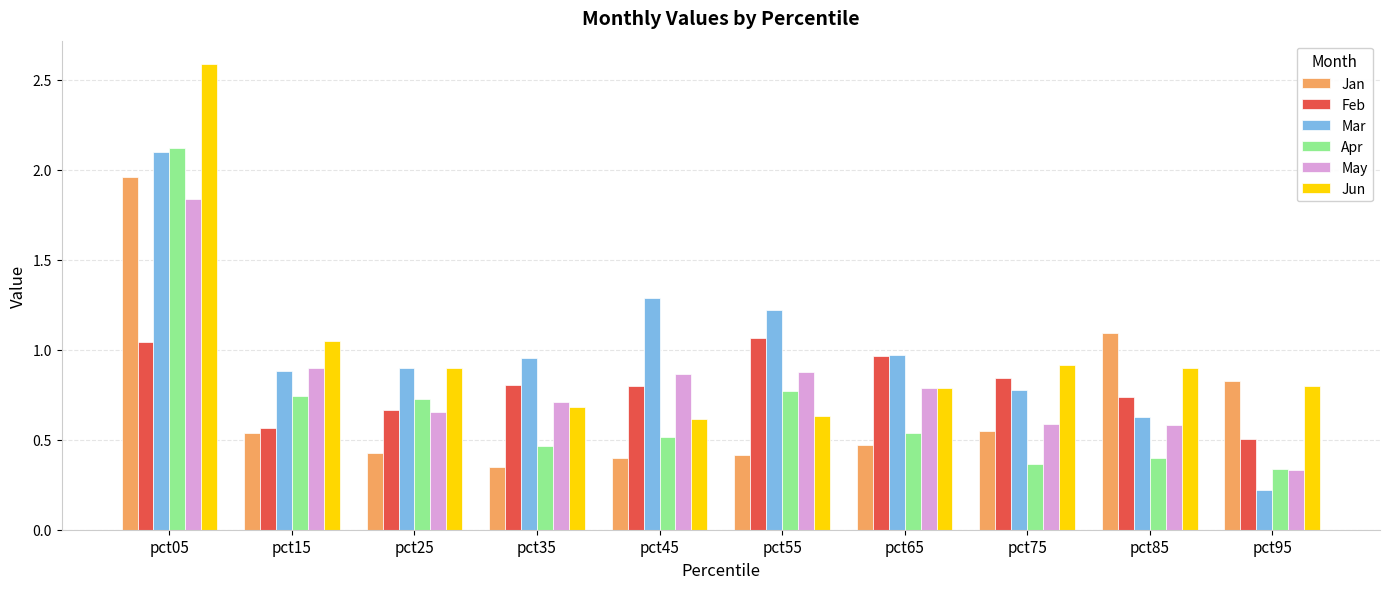

What is the difference between the maximum and minimum values in the Mar series?

1.9